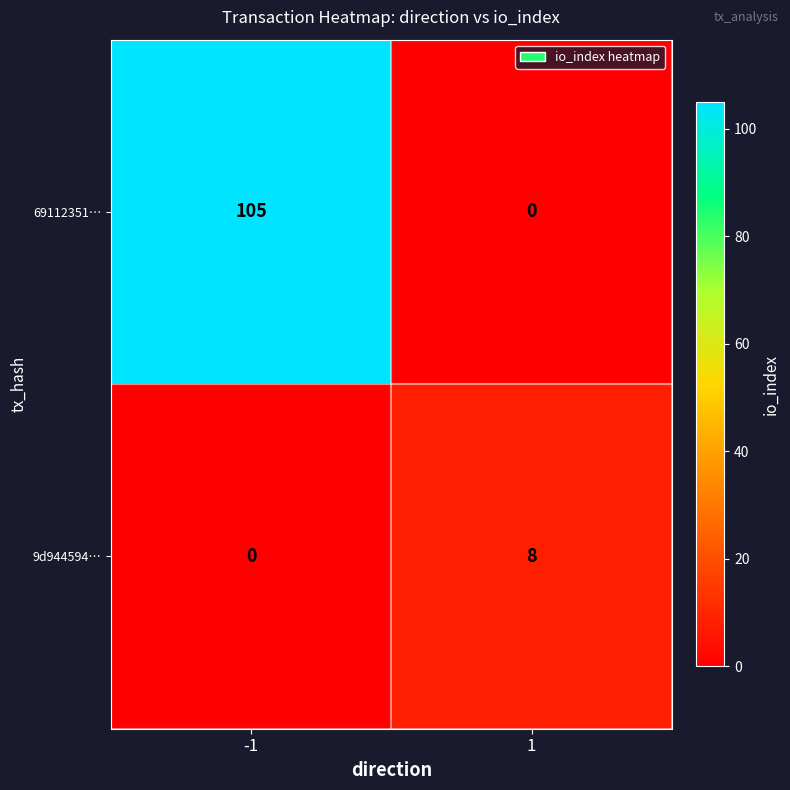

Between -1 and 1, which series saw the biggest shift?

69112351…